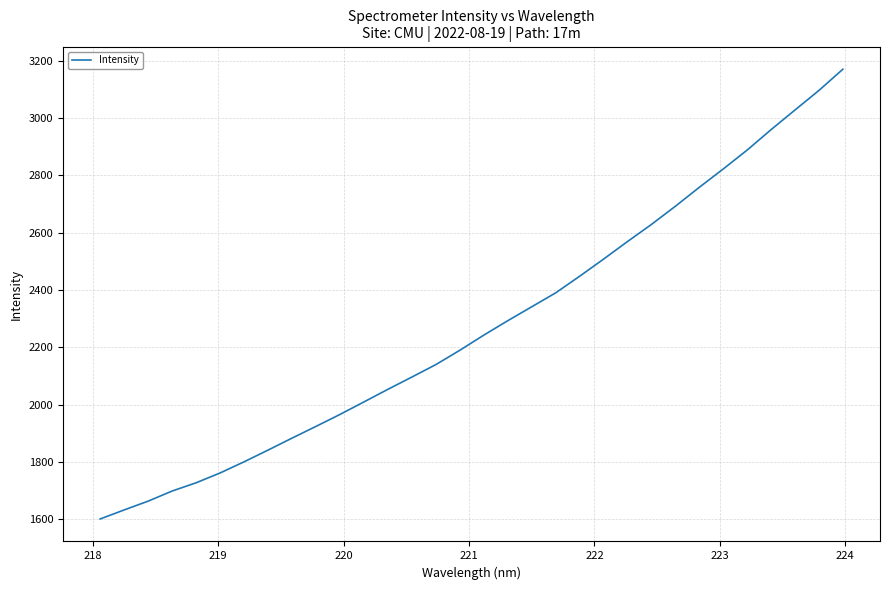

What is the difference between the maximum and minimum values?

1569.6